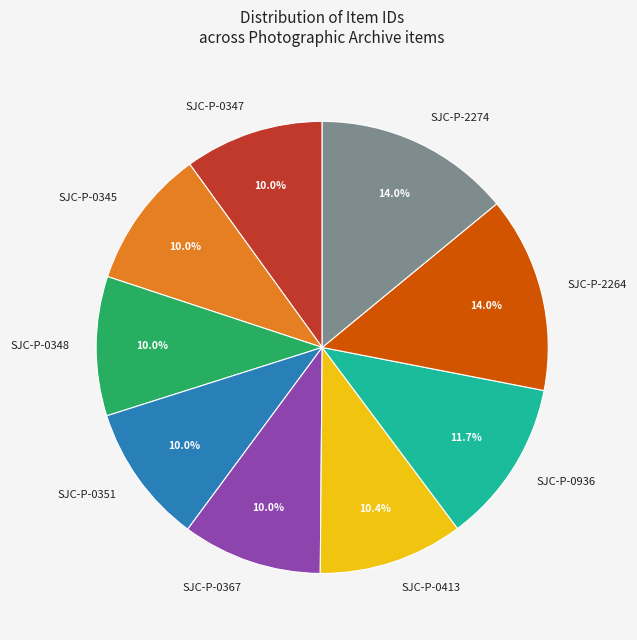

Is there any slice that represents more than half of the pie?

No